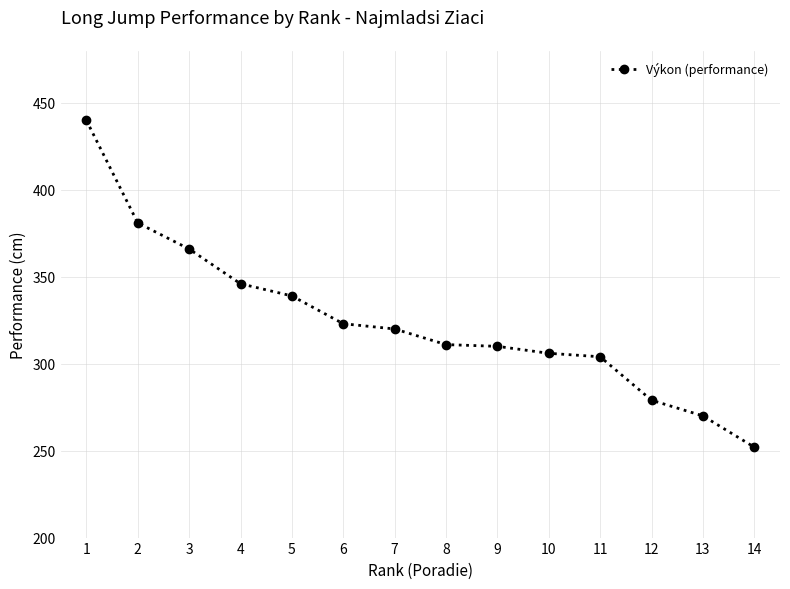

What is the ratio of the value at 13 to the value at 3?

0.7